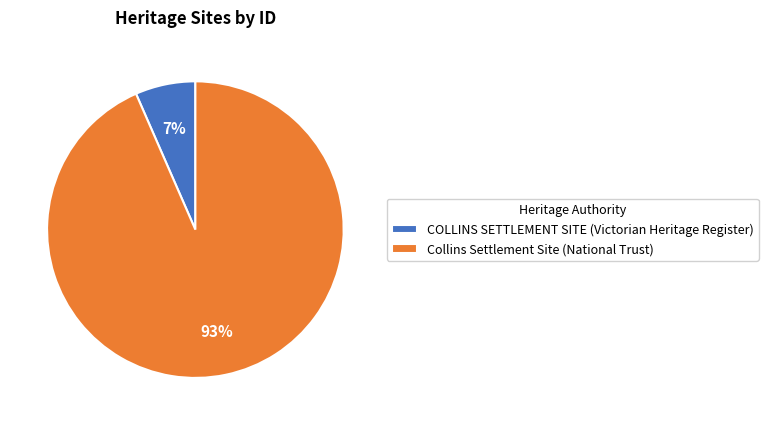

The COLLINS SETTLEMENT SITE (Victorian Heritage Register) slice represents 15% of the pie. True or false?

False